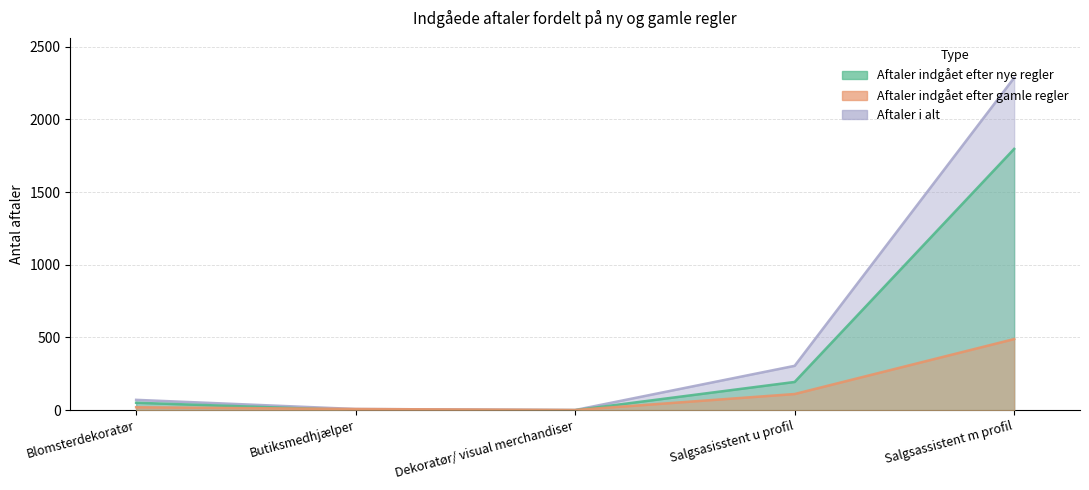

How many data points in Aftaler indgået efter gamle regler are above 20?

2